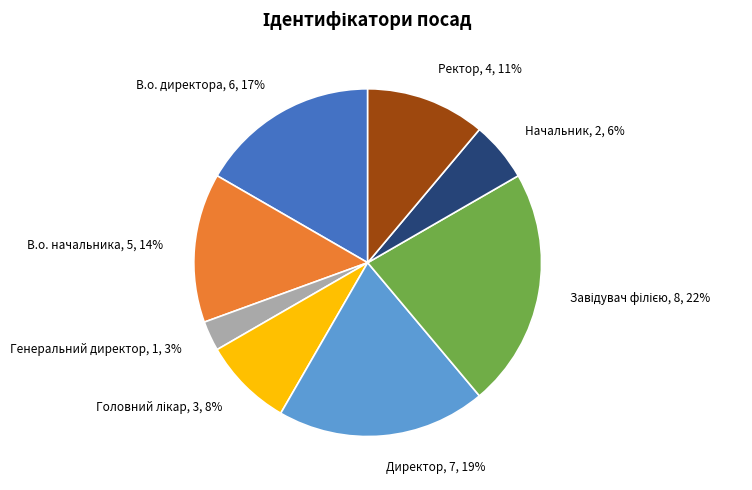

The В.о. директора, 6, 17% slice represents 17% of the pie. True or false?

True